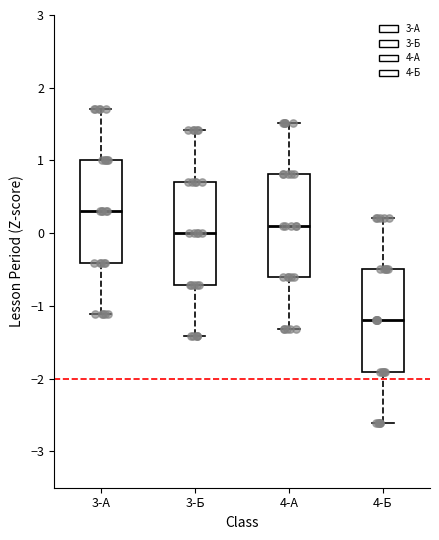

Where is the lower edge of the box for 3-А on the y-axis? The values are not printed on the chart, so give them approximately, as read against the axis.

-0.4